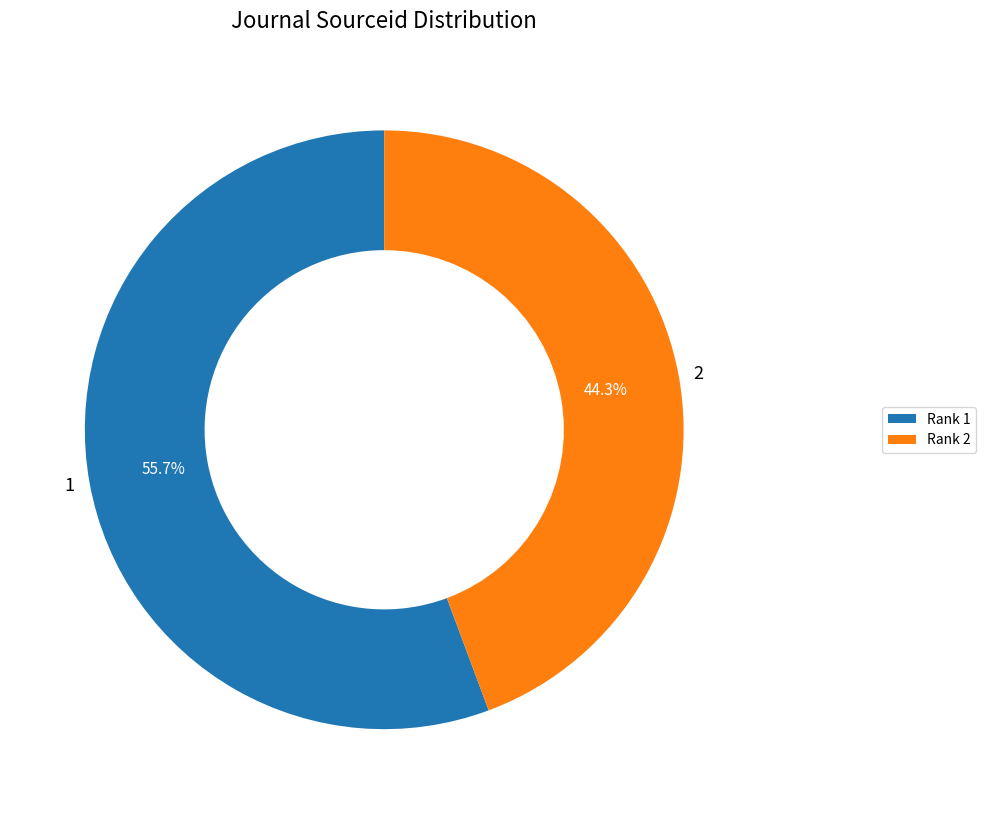

To the nearest percent, what is the average slice percentage?

50%